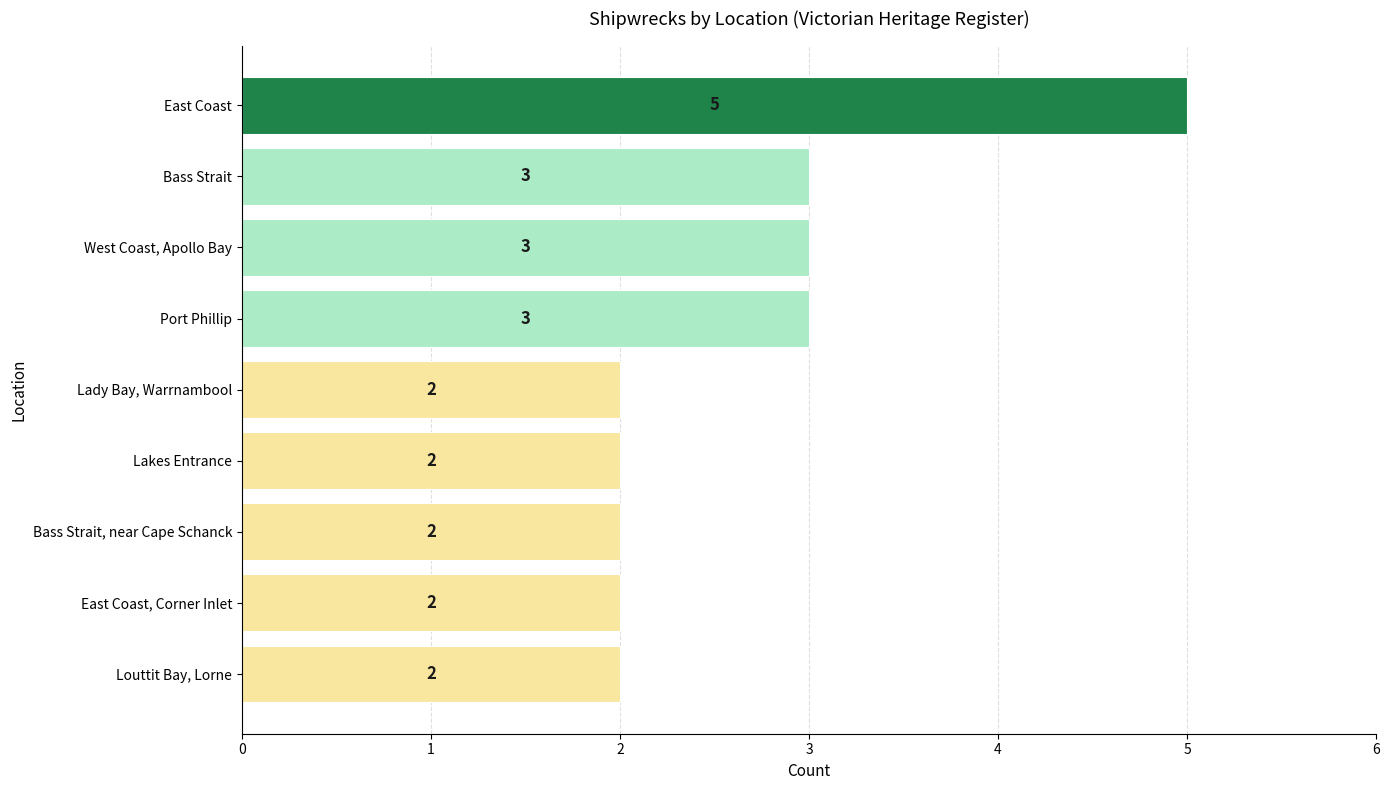

The value at Lady Bay, Warrnambool is 2. True or false?

True